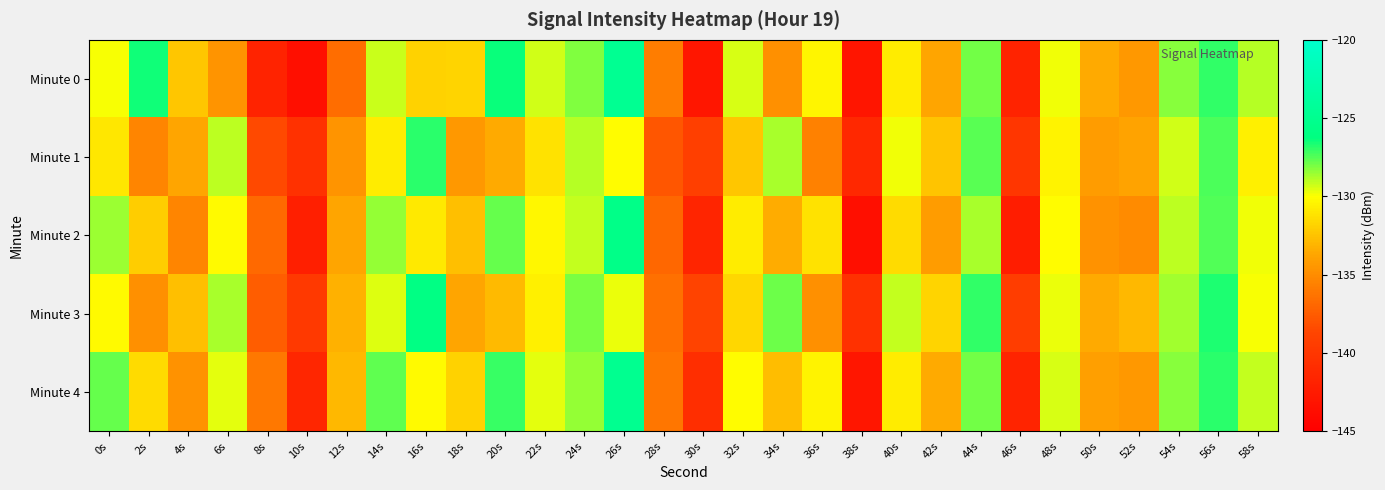

How many categories are shown in the chart?

30